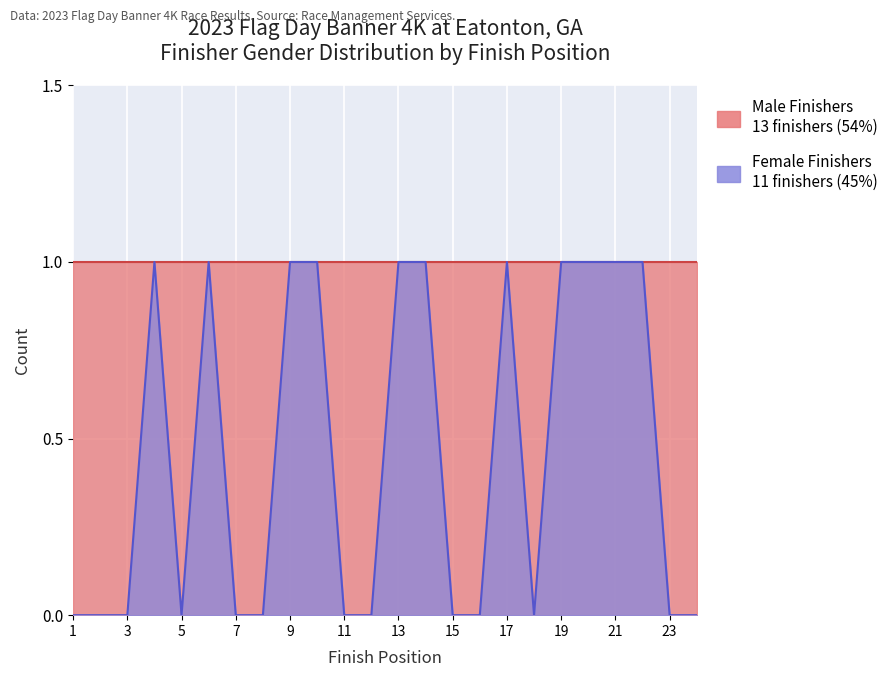

Which has a higher value, 3 or 23?

3